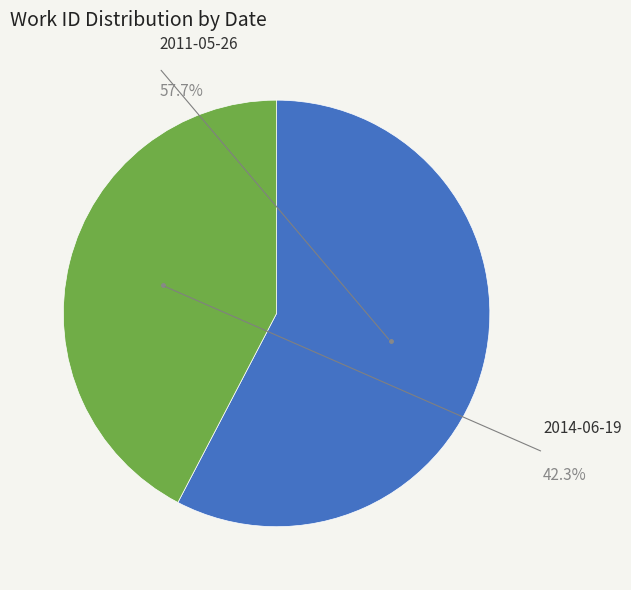

Is there any slice that represents more than half of the pie?

Yes